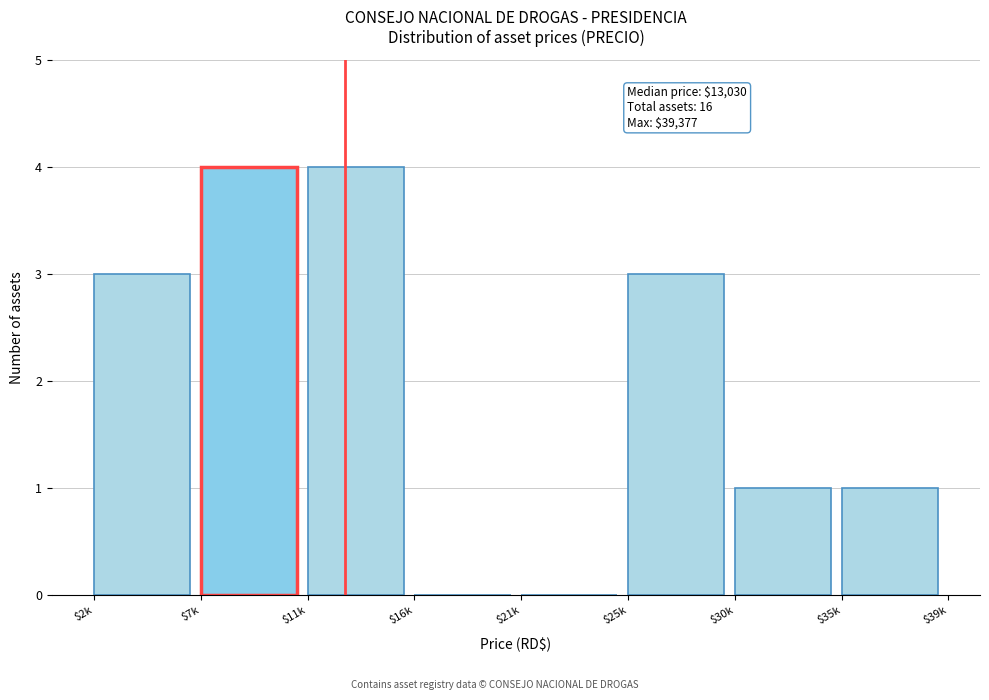

What is the sum of all values?

16